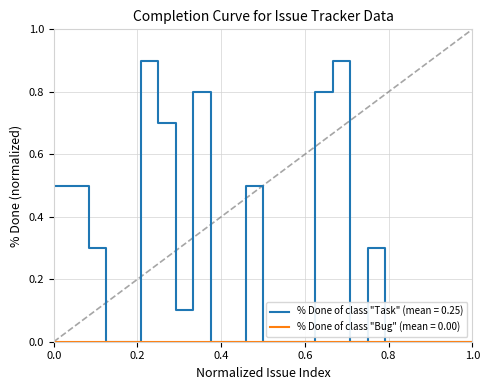

What is the maximum value for % Done of class "Task" (mean = 0.25)?

0.9